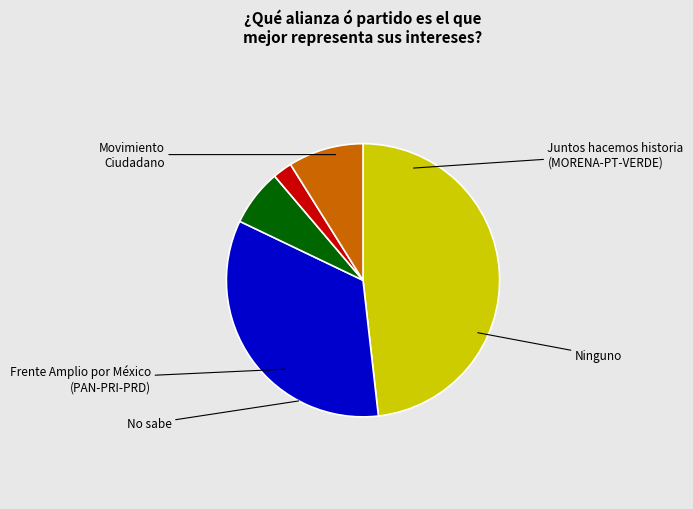

To the nearest percent, what is the difference between the largest and smallest slice percentages?

46%